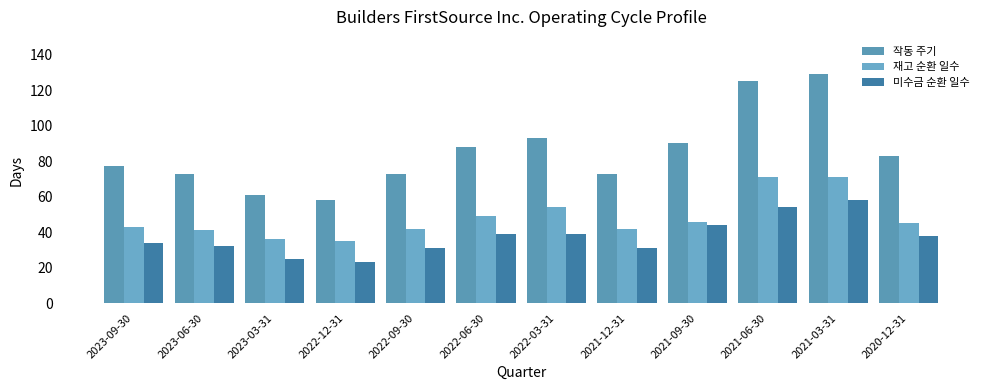

Where is 작동 주기 nearest to the value 93?

2022-03-31